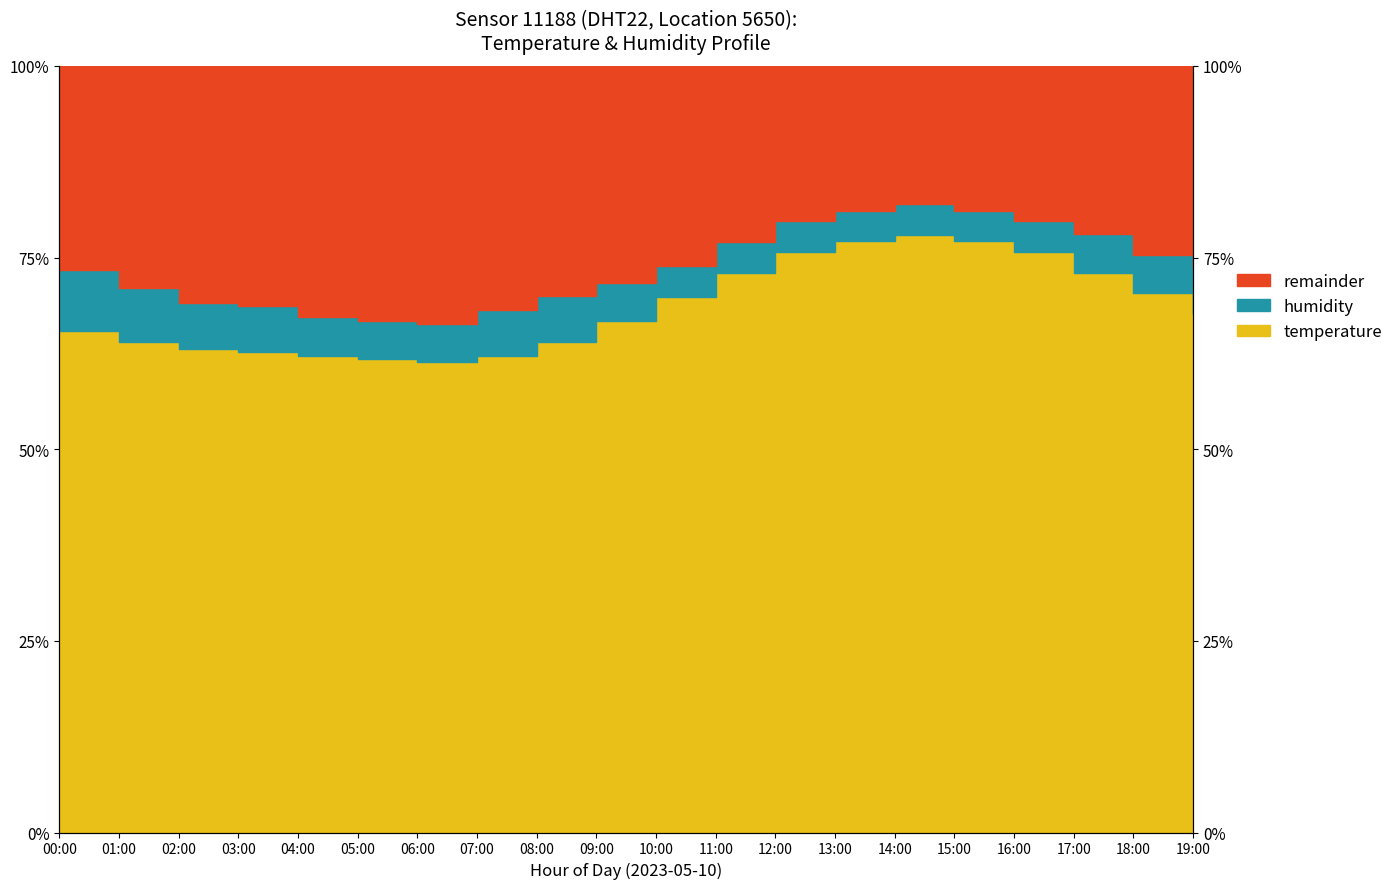

Where is the first local minimum?

06:00